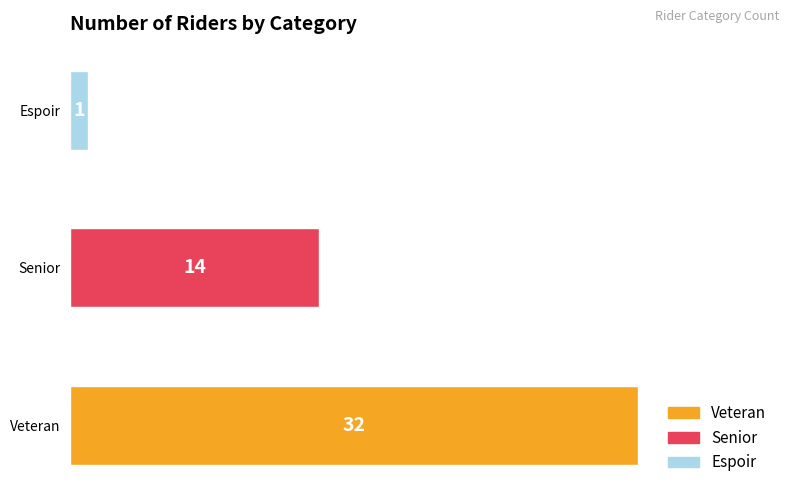

How many values are between 1 and 32?

3